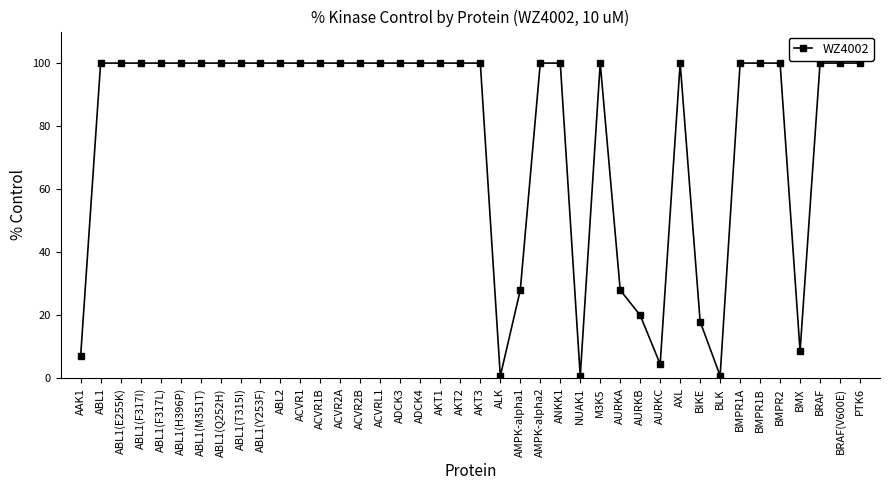

What is the sum of the values at ABL1(H396P) and AMPK-alpha2?

200.0